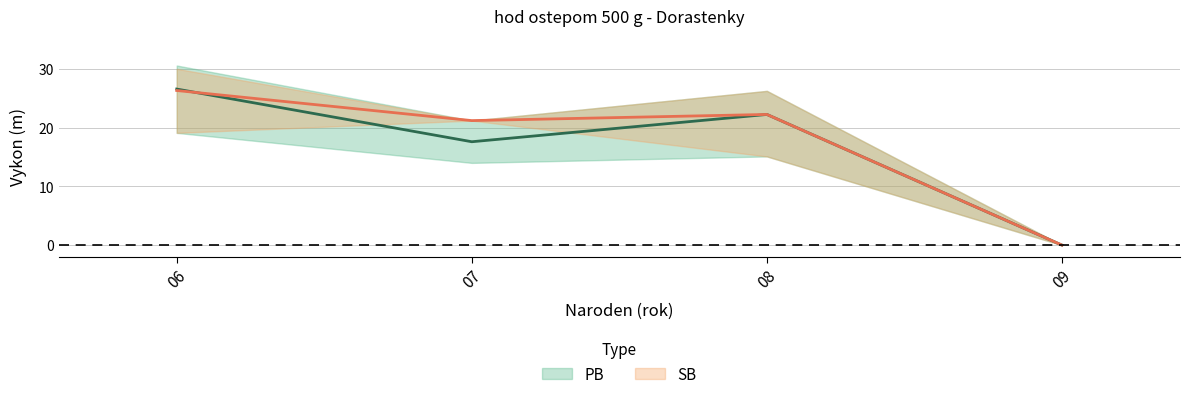

At which category does PB reach its first local valley?

2